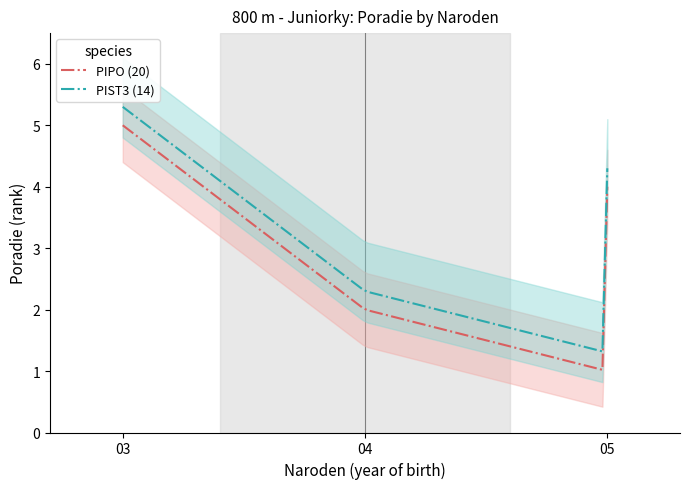

What is the lowest value of the PIPO (20) series?

1.0